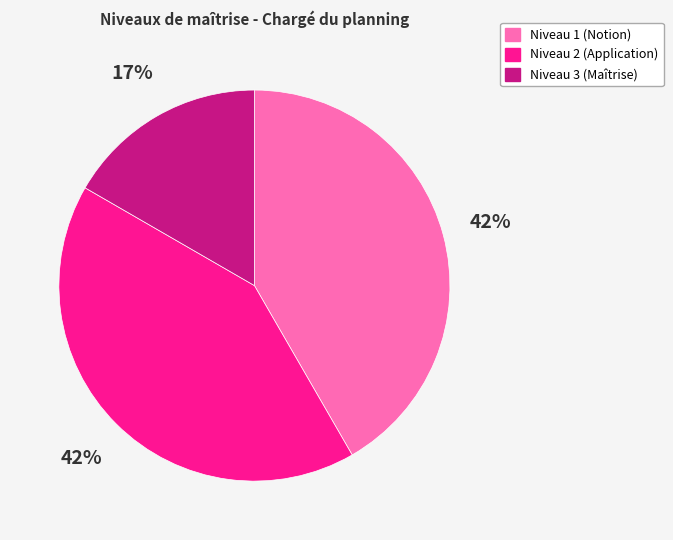

Does any single category account for the majority?

No